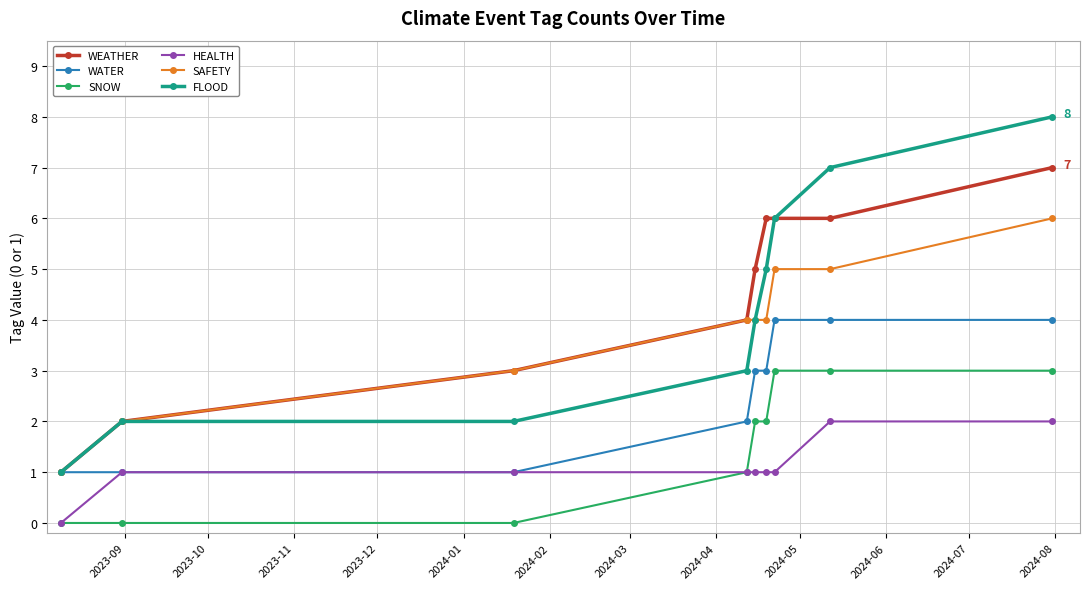

True or false: WEATHER and HEALTH cross at least once.

False